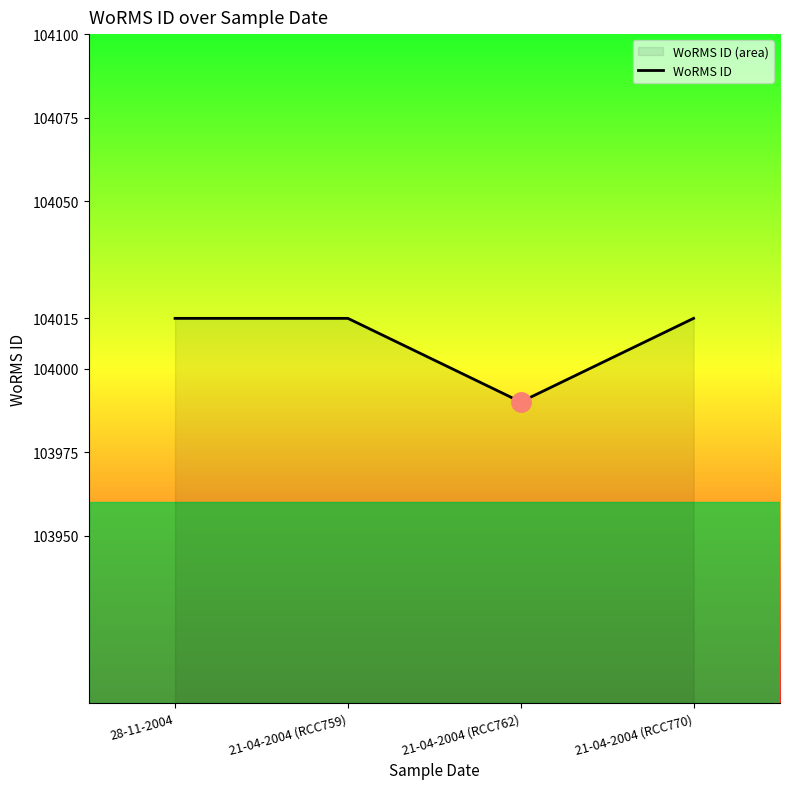

The value at 21-04-2004 (RCC759) is 151763. True or false?

False